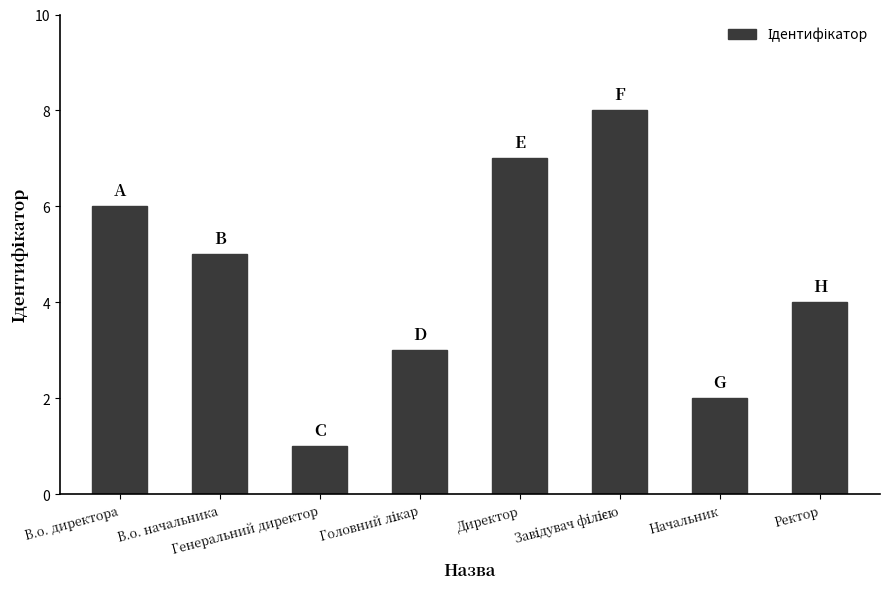

What is the greatest value displayed?

8